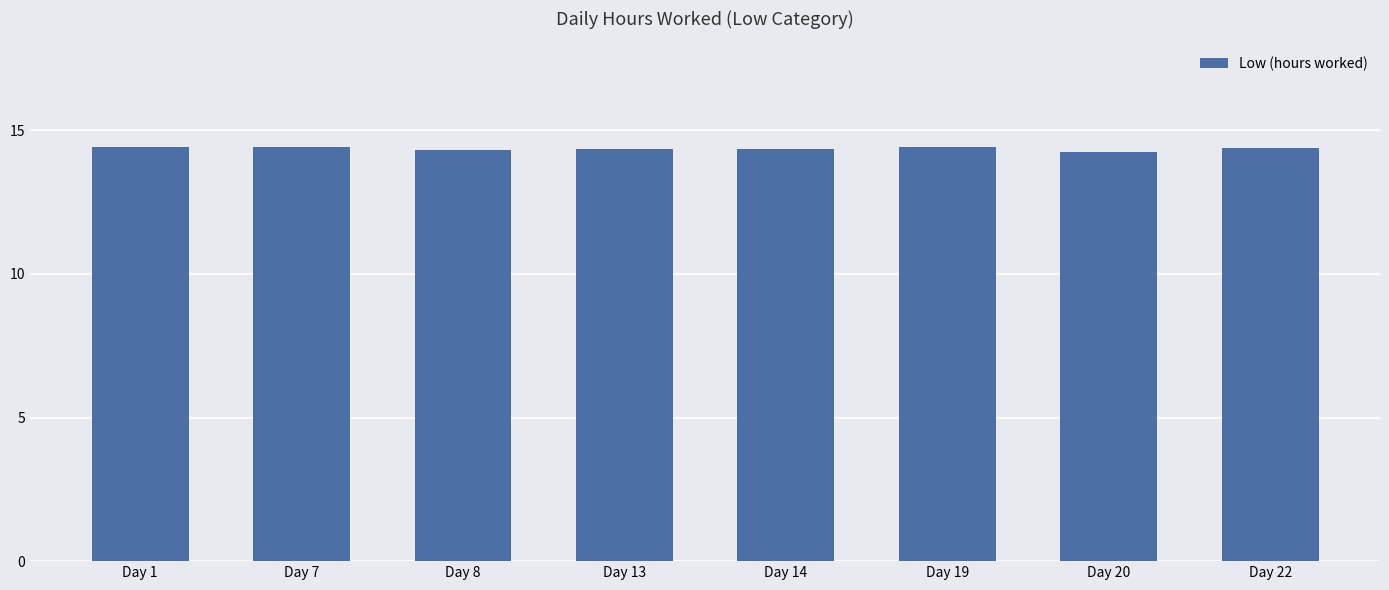

Count the values in the range 14 to 15.

8